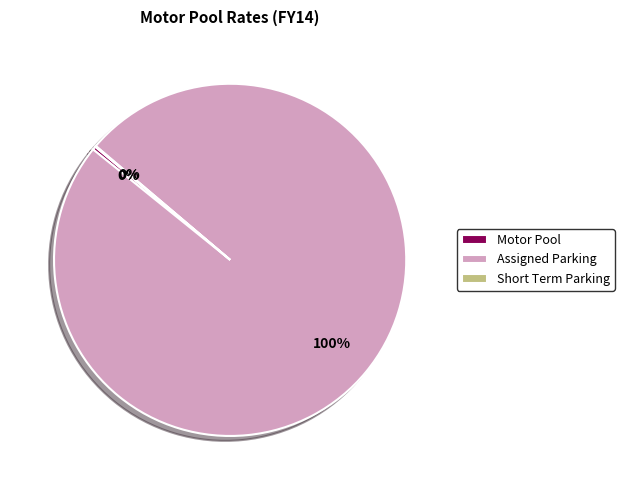

Is Motor Pool the majority of the pie?

No